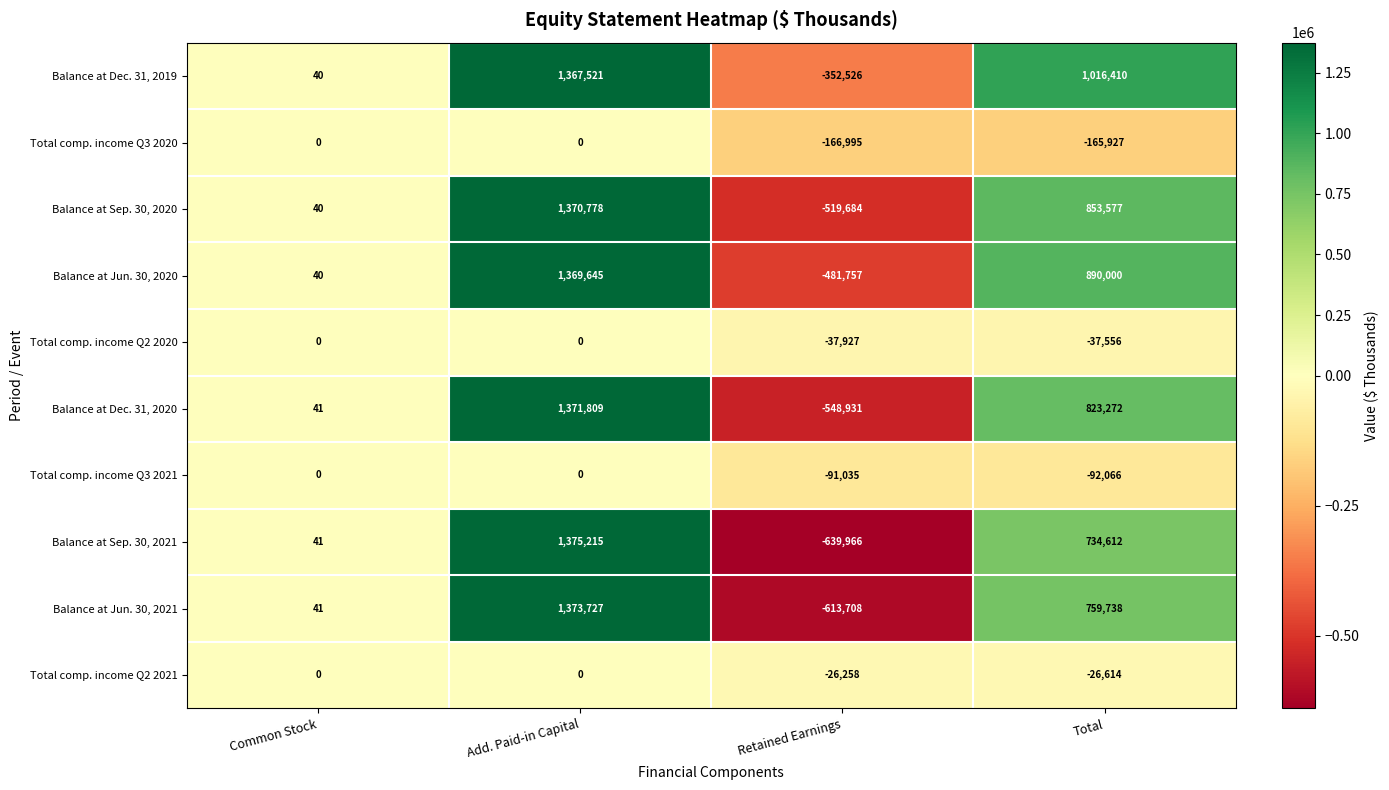

The value of Balance at Dec. 31, 2020 at Common Stock is 56. True or false?

False